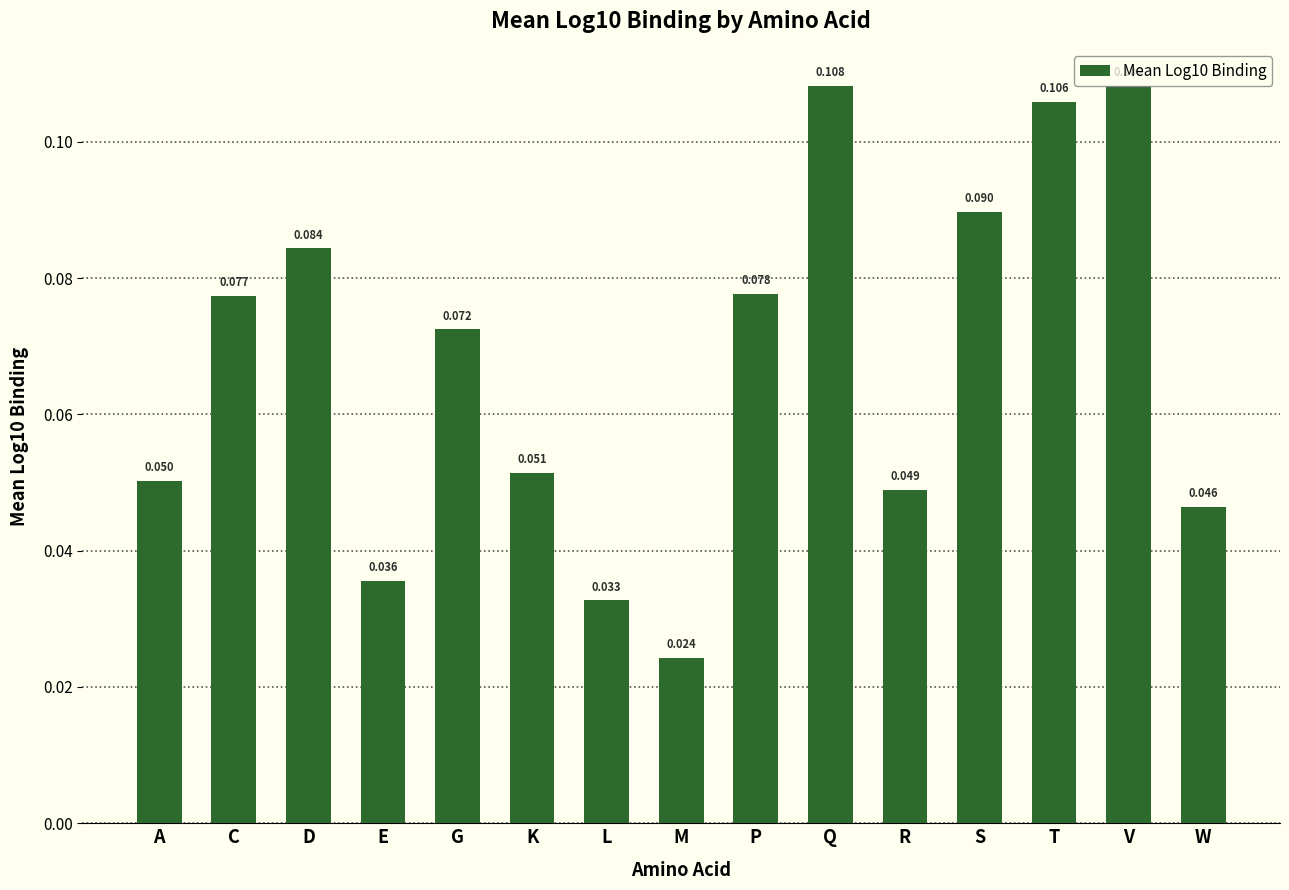

Where is the data nearest to the value 0?

M